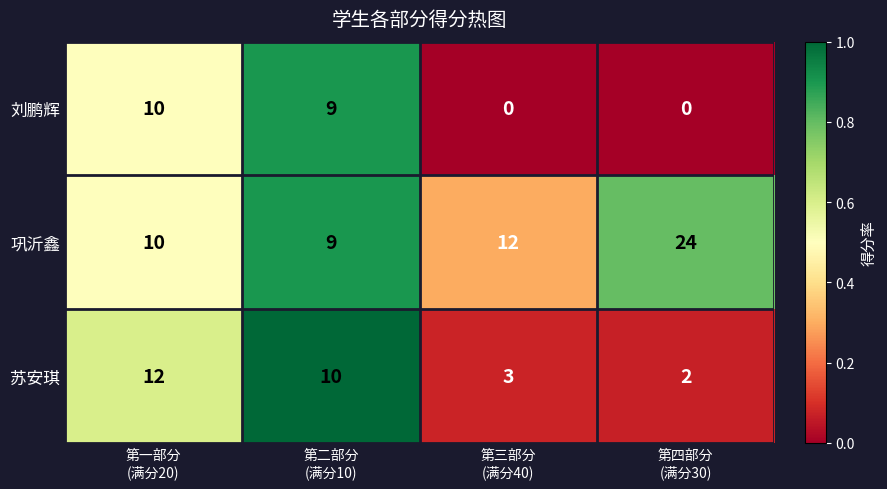

Which series has the largest total across all categories?

巩沂鑫